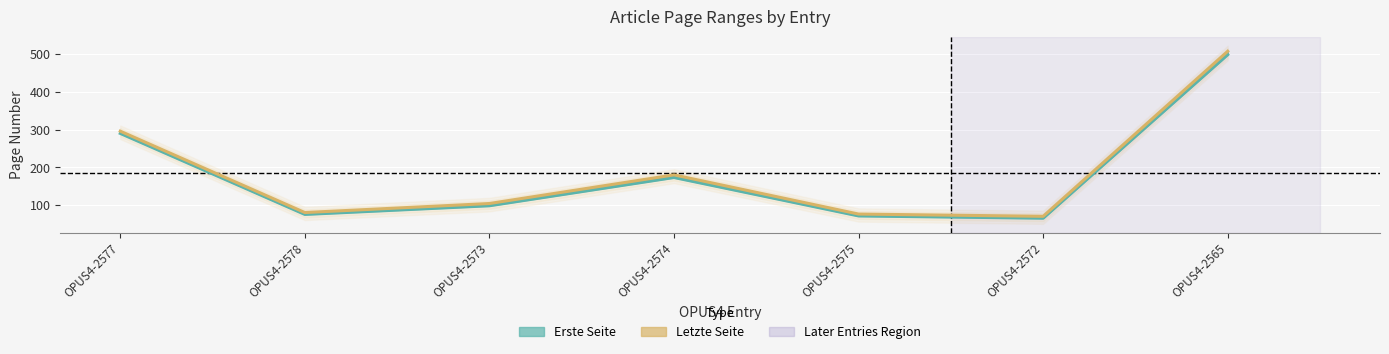

What is the difference between the maximum and second lowest values in the Letzte Seite series?

432